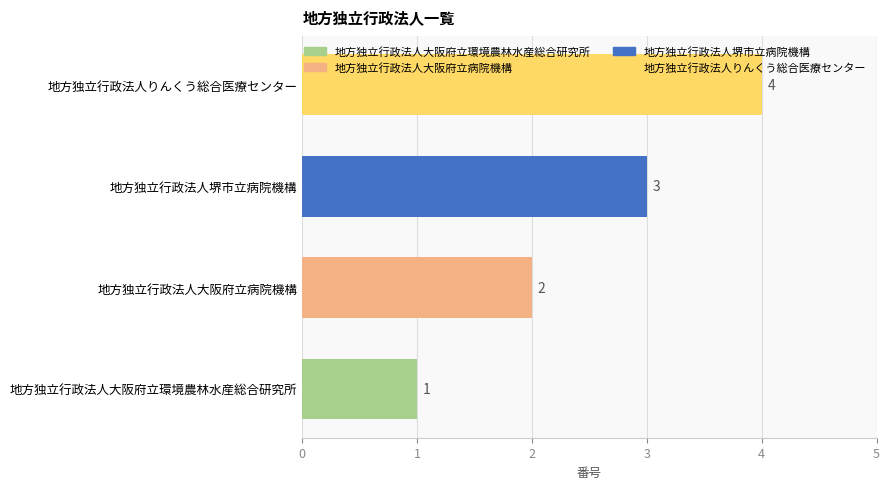

Rank the categories by value from lowest to highest.

地方独立行政法人大阪府立環境農林水産総合研究所, 地方独立行政法人大阪府立病院機構, 地方独立行政法人堺市立病院機構, 地方独立行政法人りんくう総合医療センター